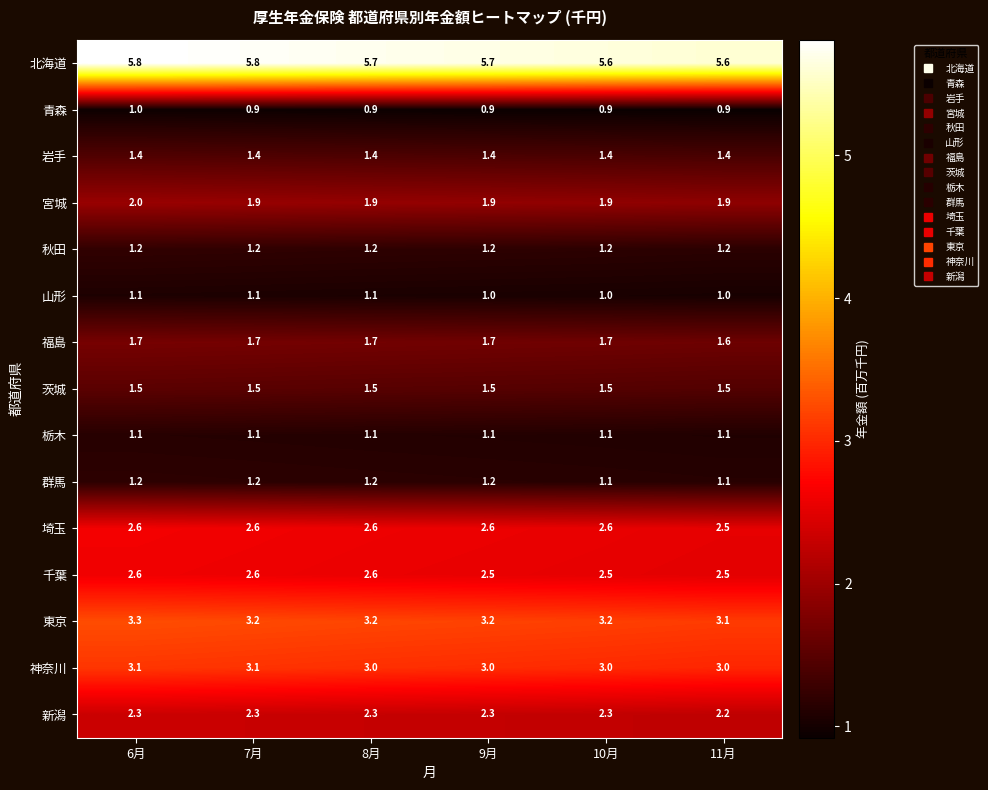

At how many categories does at least one series exceed 4?

6